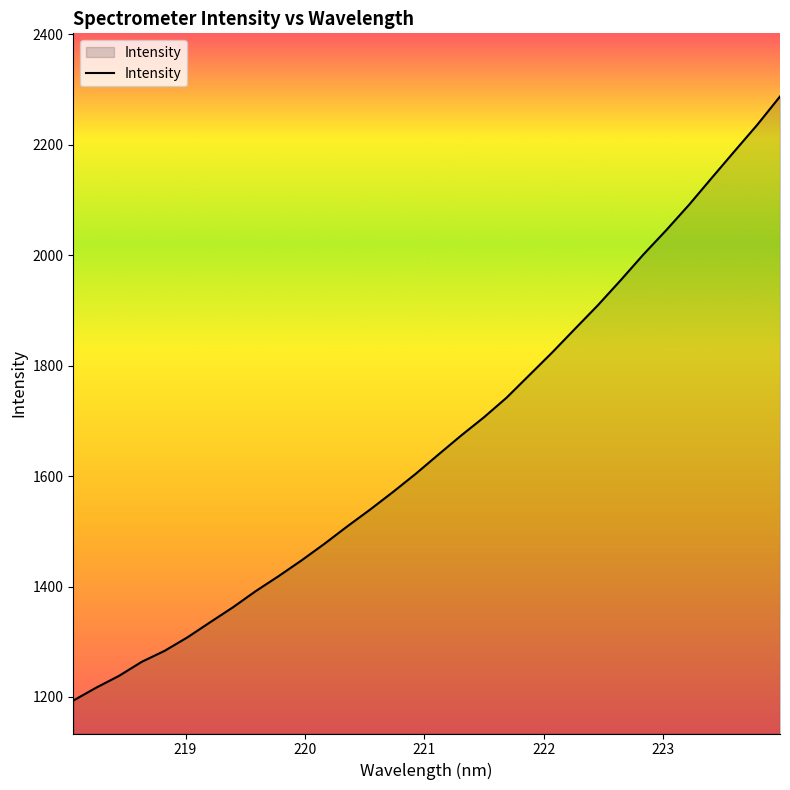

What is the greatest value displayed?

2287.6